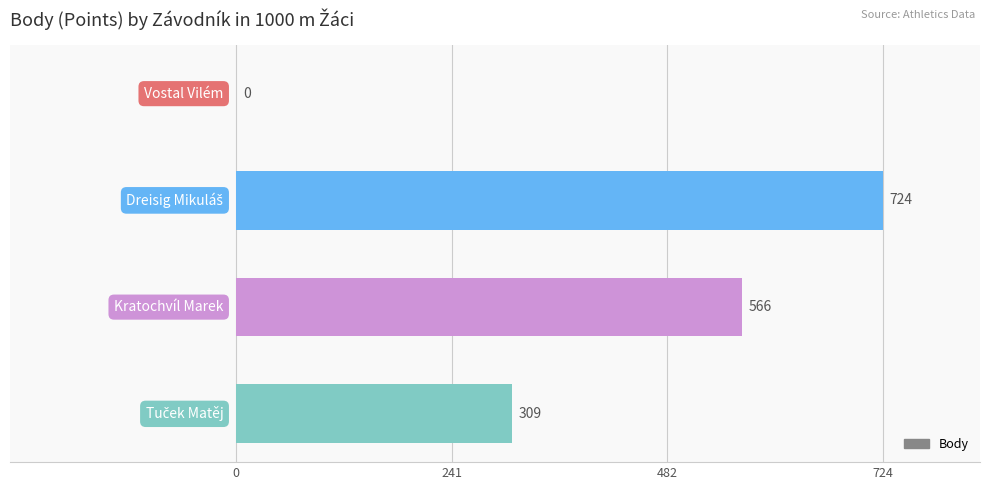

How many values are between 309 and 724?

3